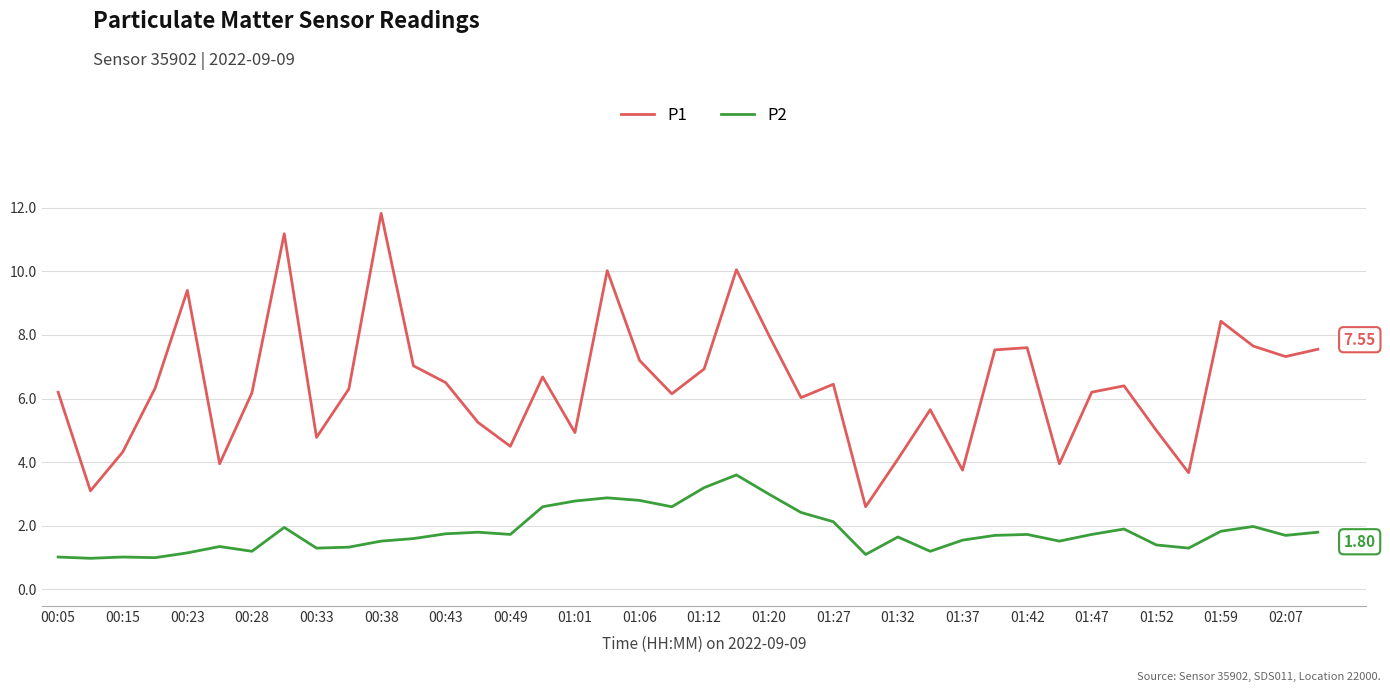

What is the difference between the maximum and minimum values in the P1 series?

9.2